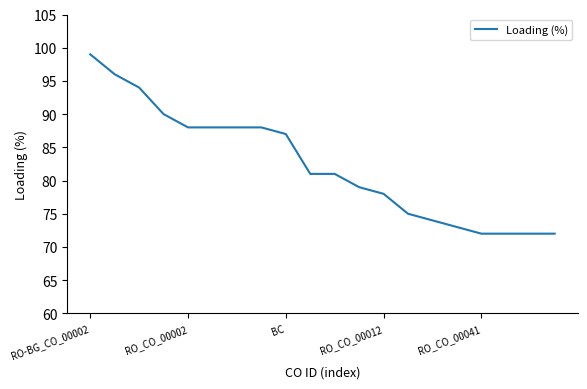

What is the difference between the maximum and minimum values?

27